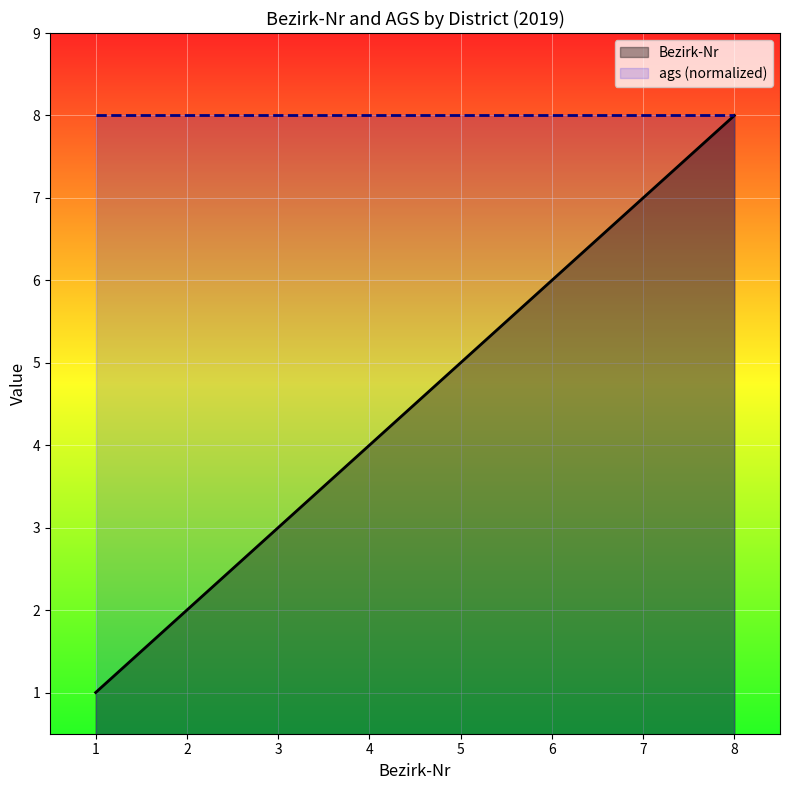

The chart shows a value of 7 at 7. True or false?

True